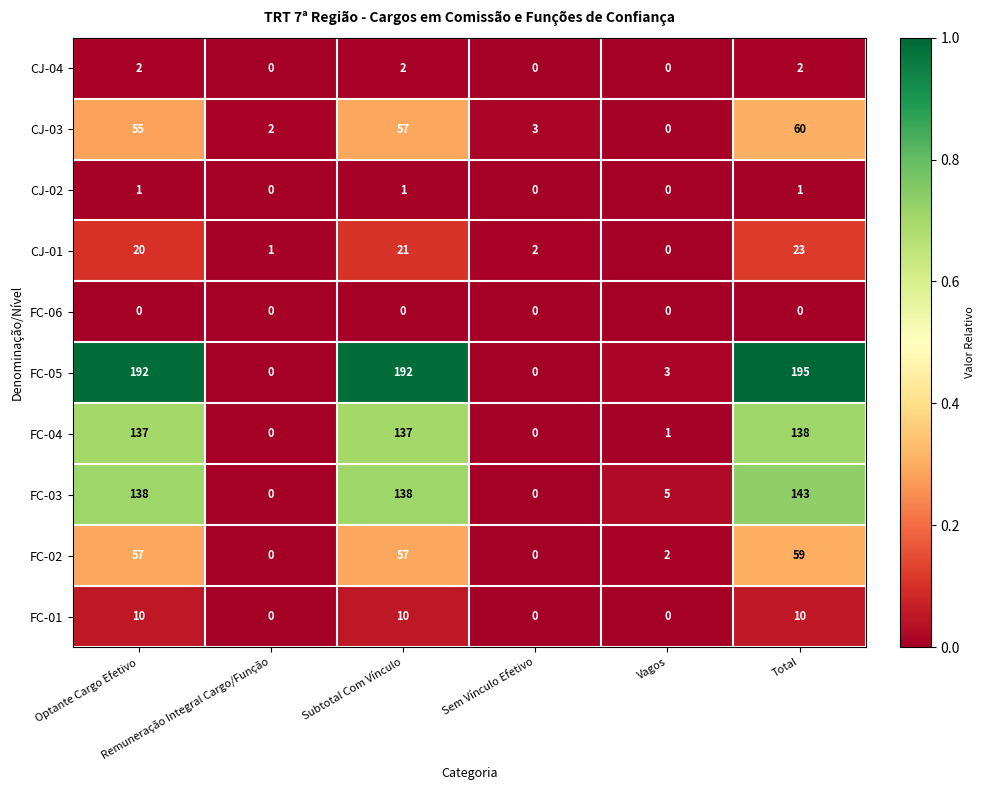

How many values in FC-05 are above zero?

4